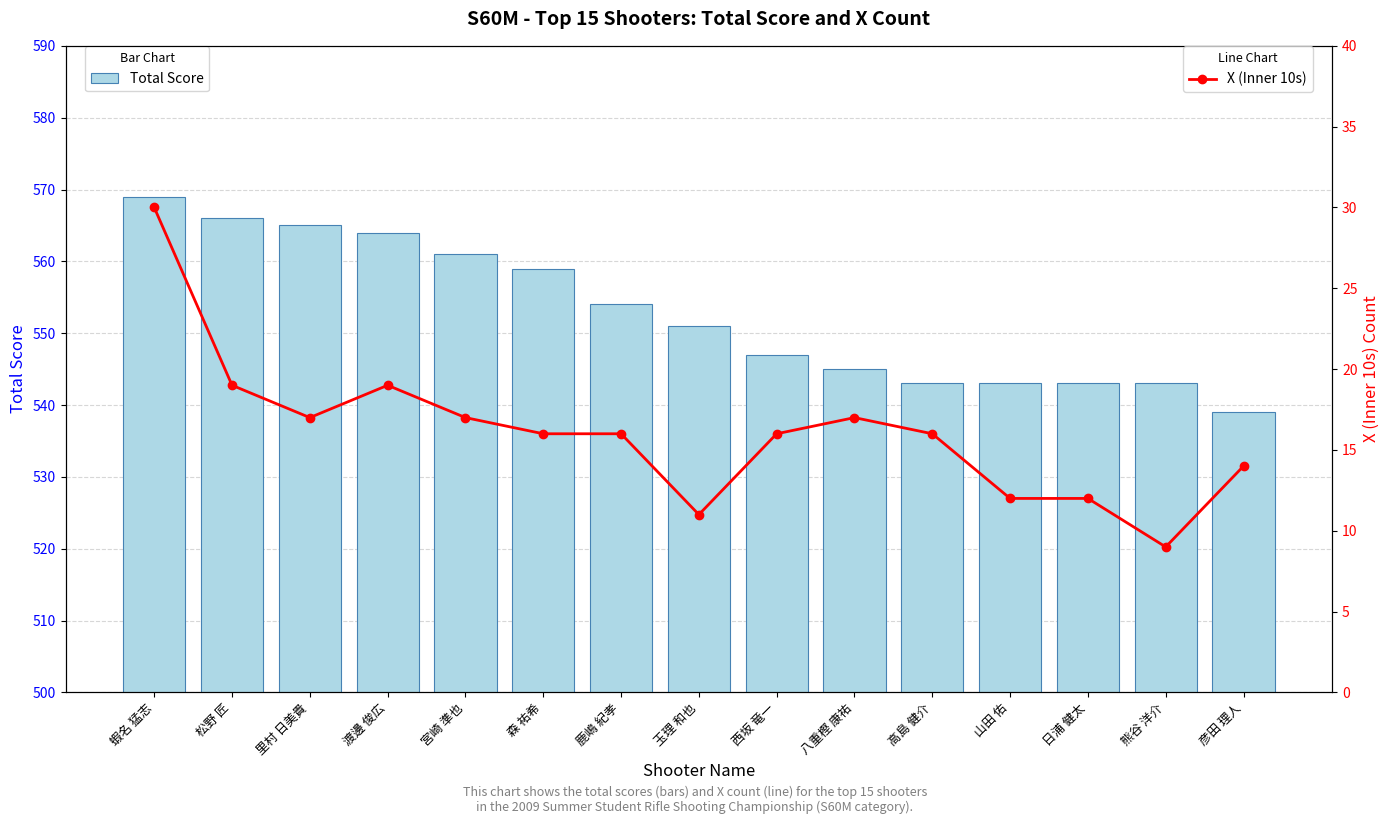

What value does the X (Inner 10s) series have at 高島 健介, to the nearest 10?

20